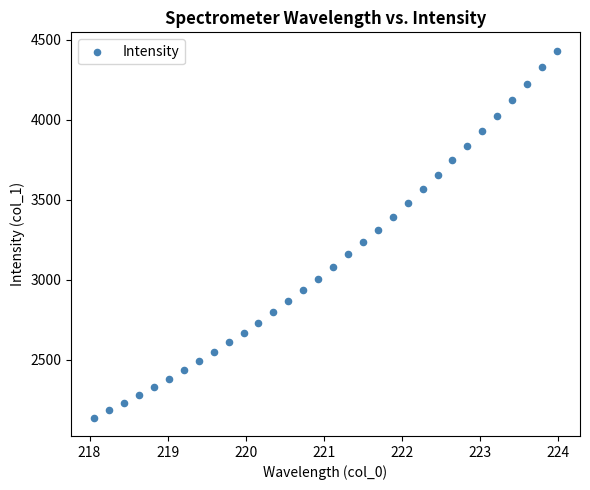

What is the range of X values (max minus min)?

5.9